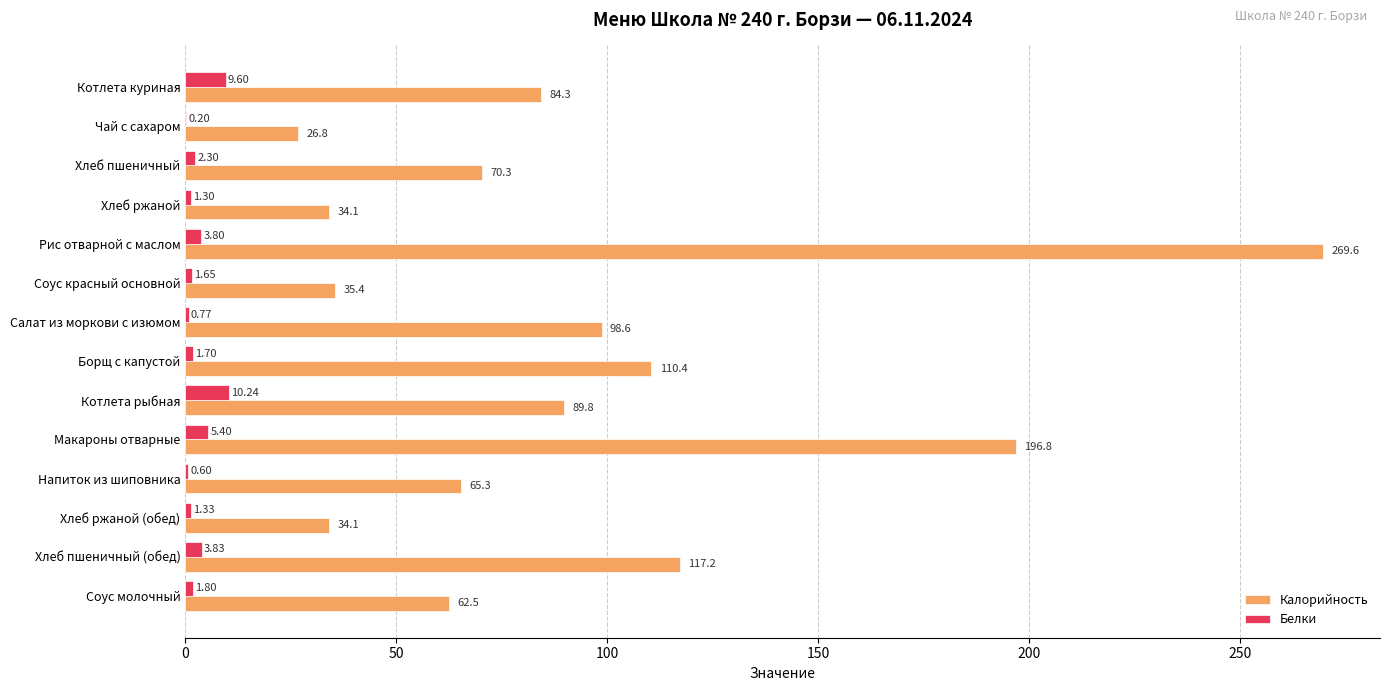

At which label does Белки reach its peak?

Котлета рыбная